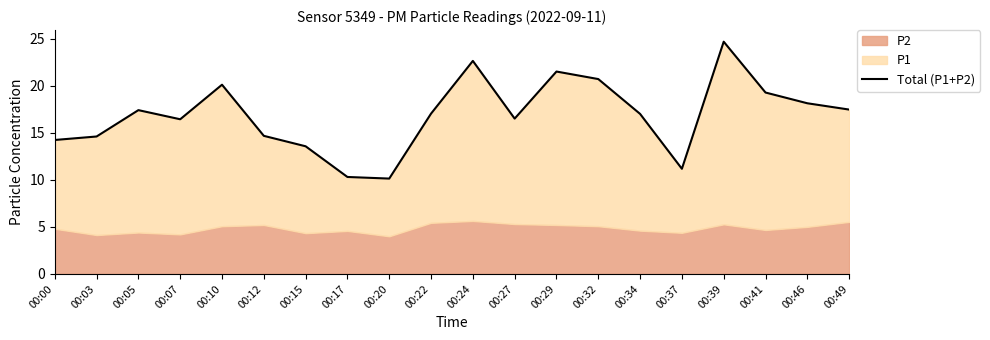

What is the sum of the values at 00:34 and 00:41?

36.3